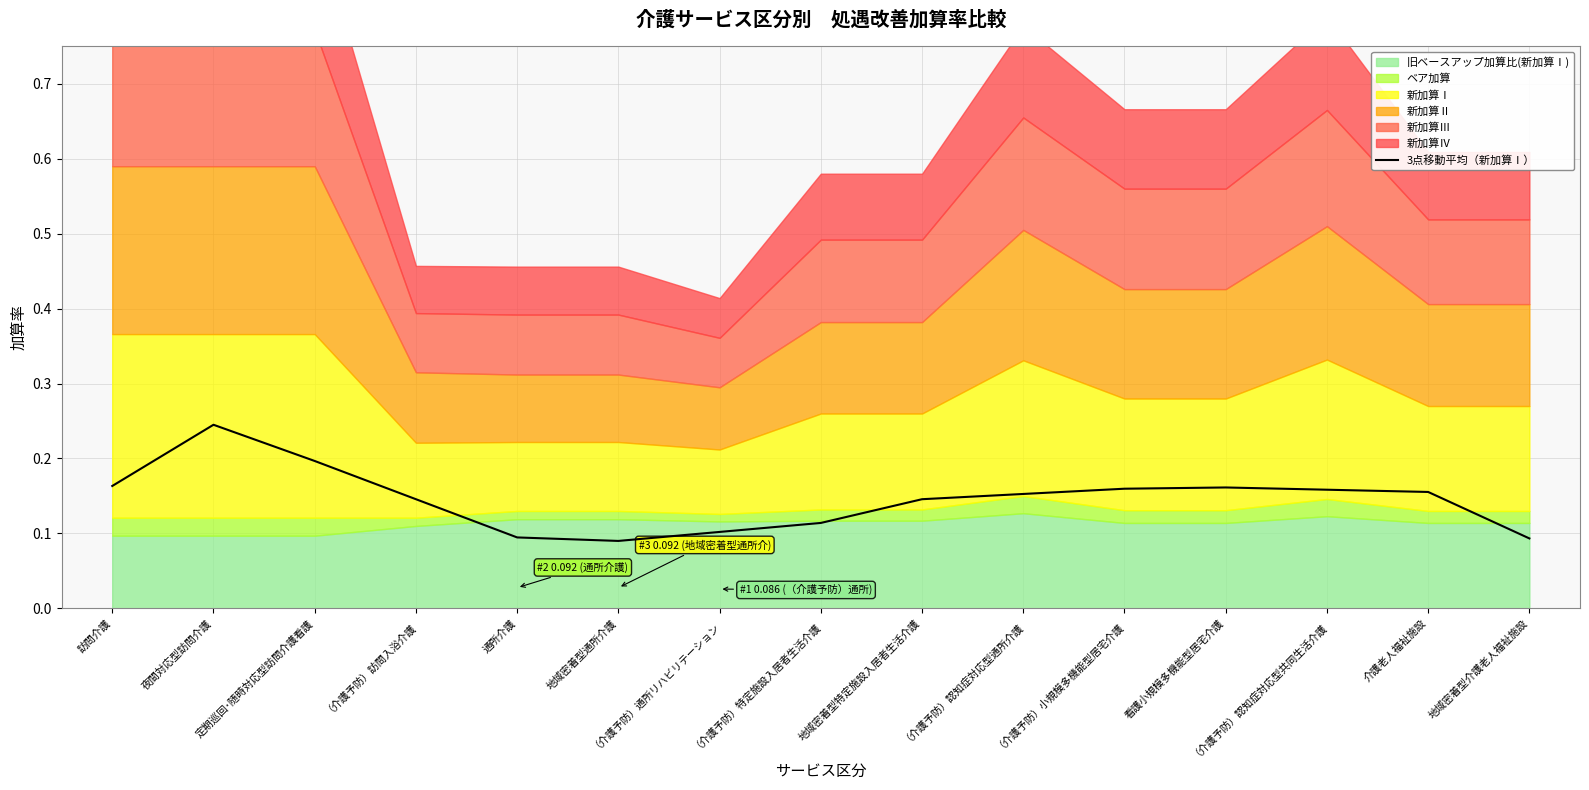

How many lines are shown in the chart?

1